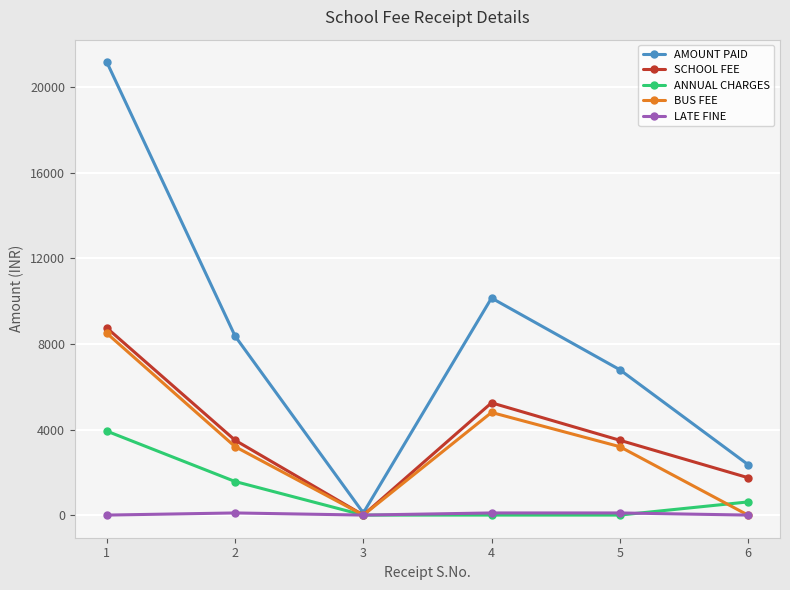

What is the value of the AMOUNT PAID point at the 1st from the left?

21175